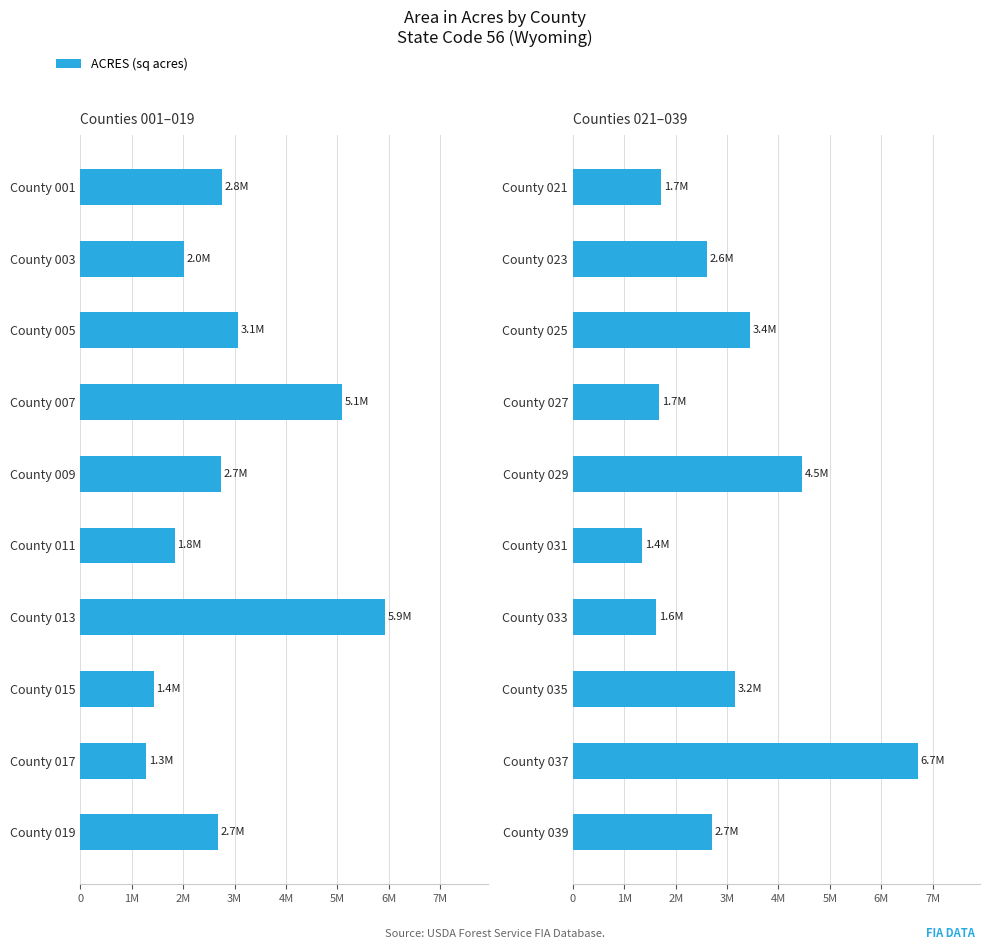

What is the difference between the maximum and minimum values?

5363350